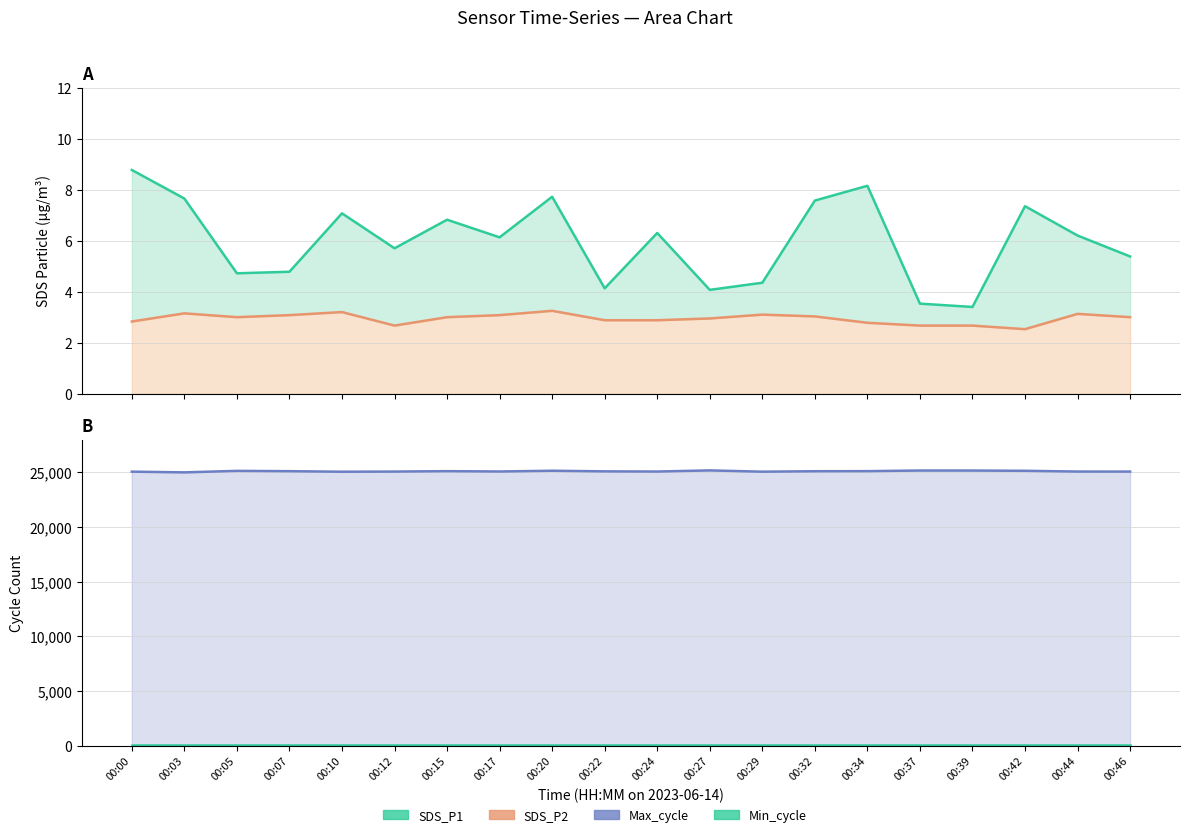

Count the number of categories in the chart.

20